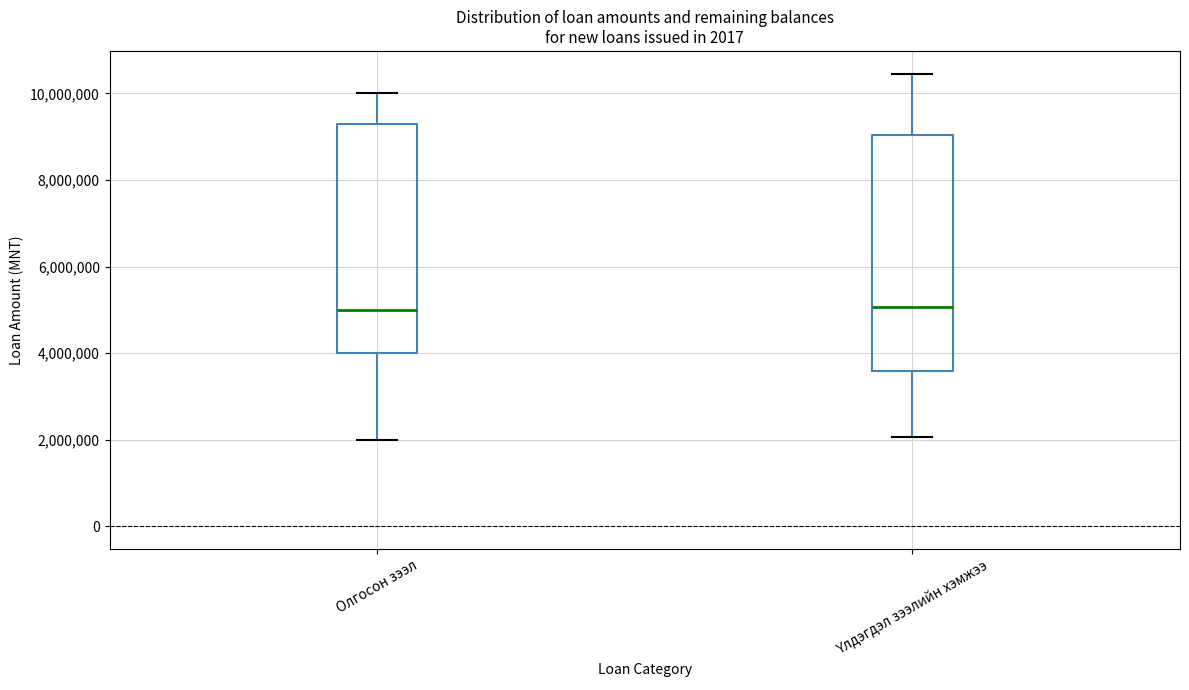

Reading left to right, read every box against the y-axis: the position of its median line, the range the box covers, and the ends of its whiskers. The values are not printed on the chart, so give them approximately, as read against the axis.

Олгосон зээл: median 5000000, box 4000000 to 9400000, whiskers 2000000 to 10000000
Үлдэгдэл зээлийн хэмжээ: median 5000000, box 3600000 to 9000000, whiskers 2000000 to 10400000